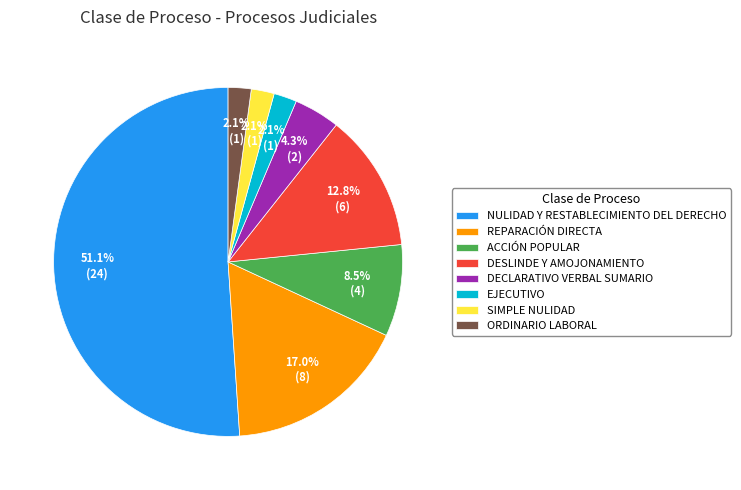

What portion of the pie excludes DESLINDE Y AMOJONAMIENTO?

87.2%